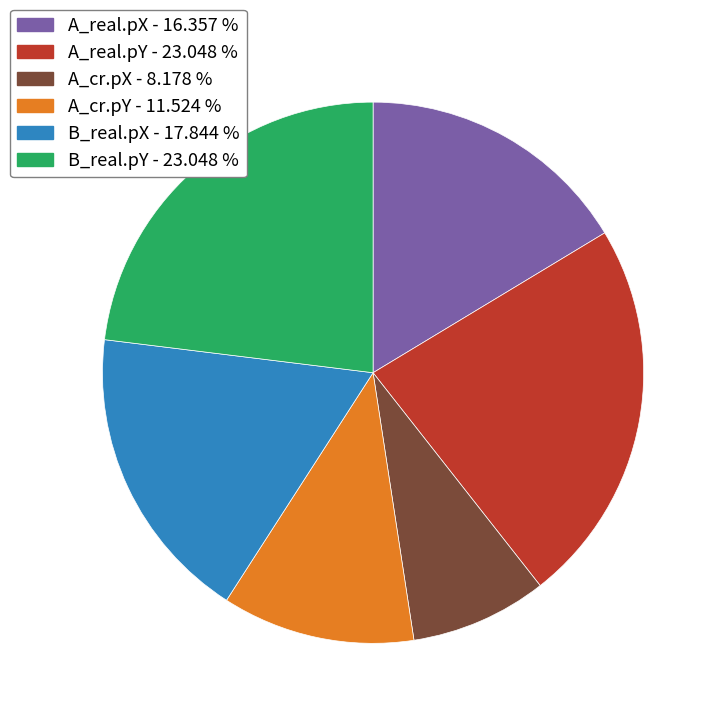

Between B_real.pX and A_cr.pY, which is larger?

B_real.pX